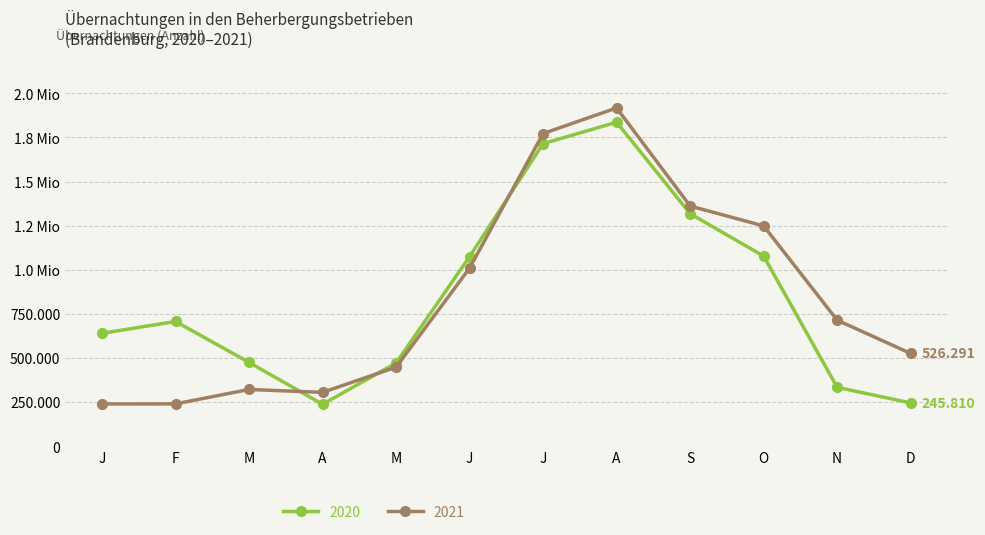

Read the 2021 value at J, to the nearest 50.

1009650